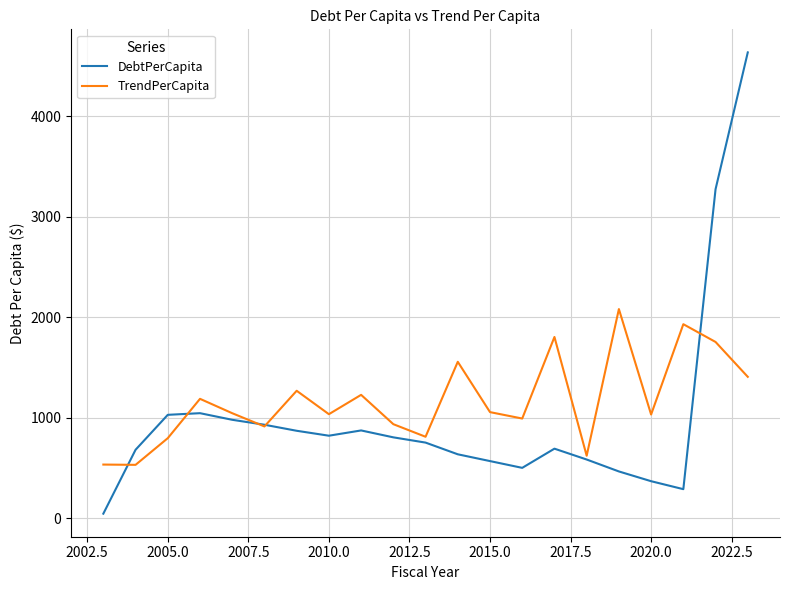

Which series has the widest spread of values?

DebtPerCapita